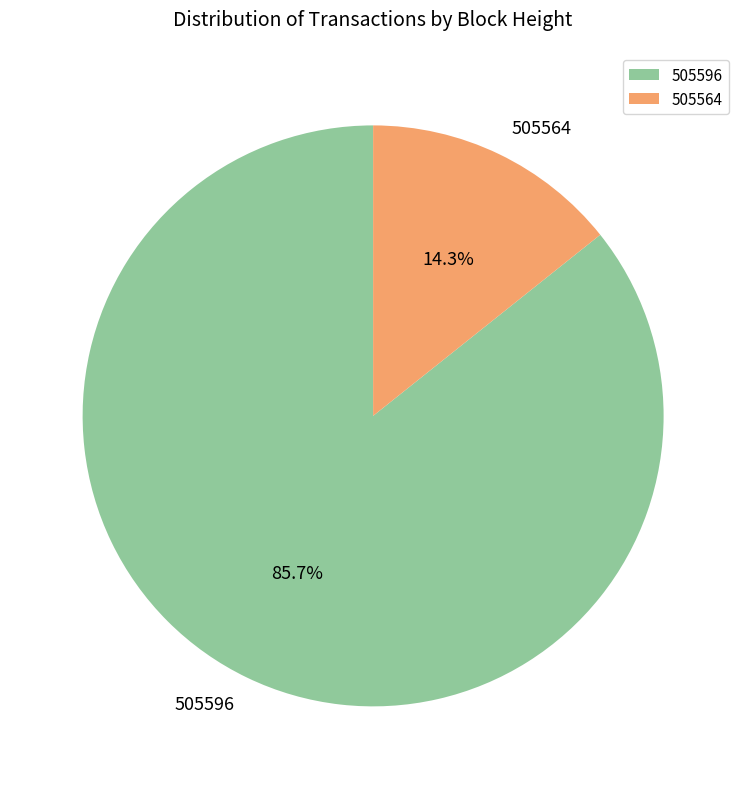

True or false: 505596 accounts for 75% of the total.

False